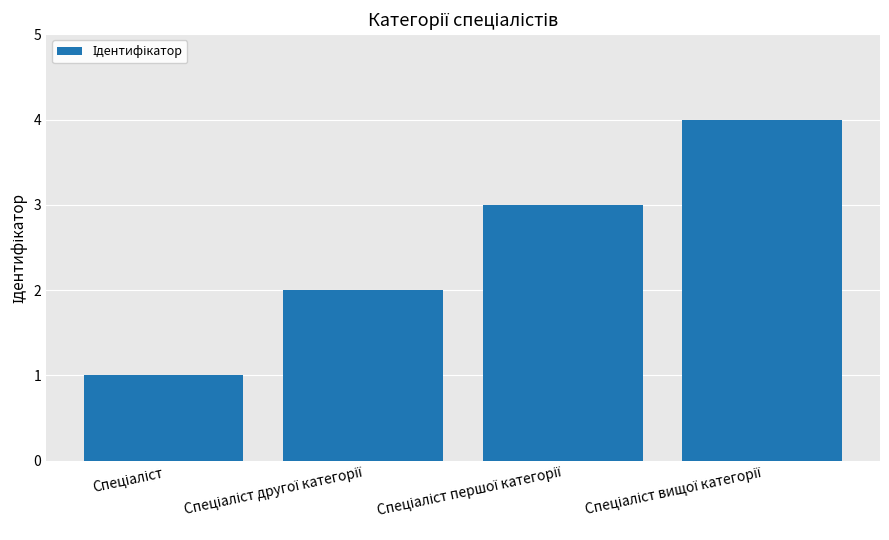

What is the difference between the maximum and minimum values?

3